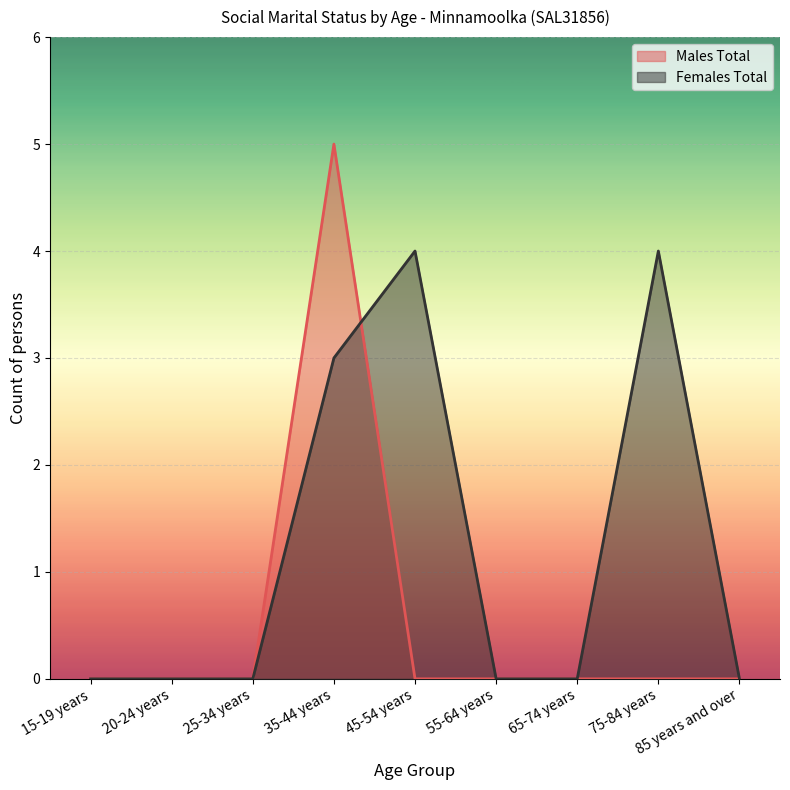

What is the highest value of the Females Total series?

4